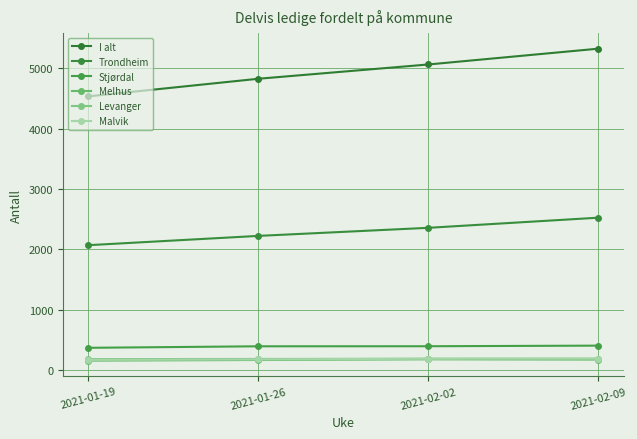

Is this an area chart (filled region under the line)?

No